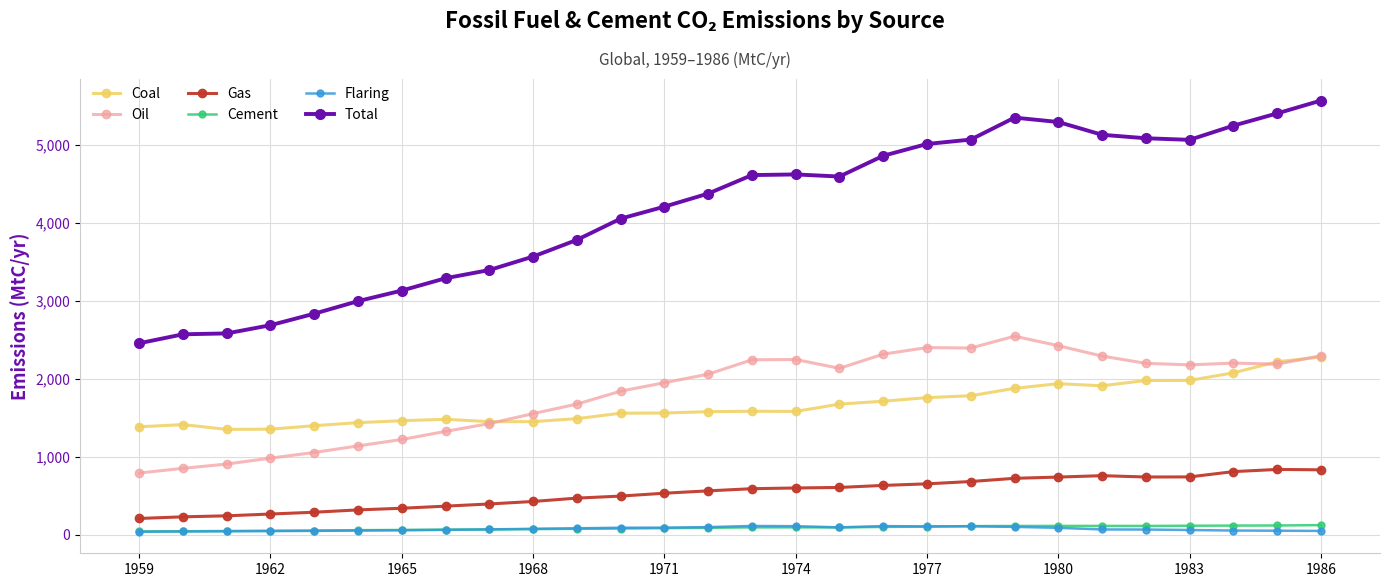

What is the lowest value of the Gas series?

206.0